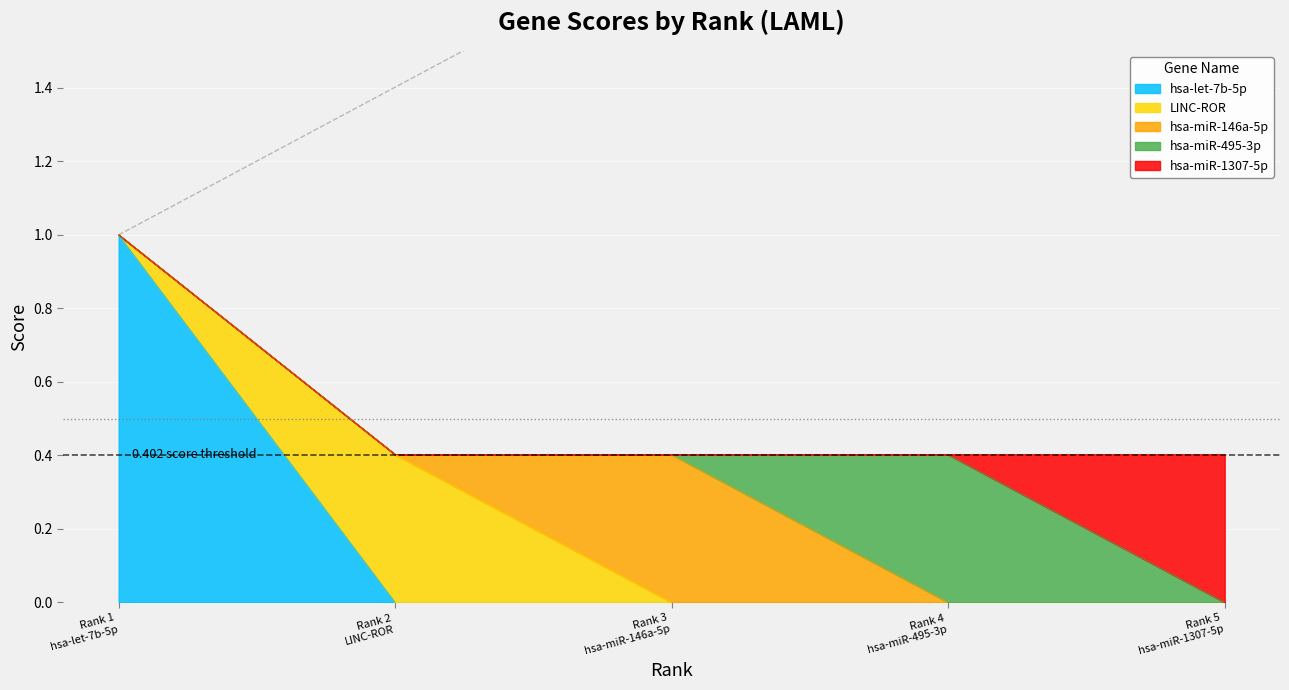

True or false: the data shows 0.6 at Rank 3 hsa-miR-146a-5p.

False